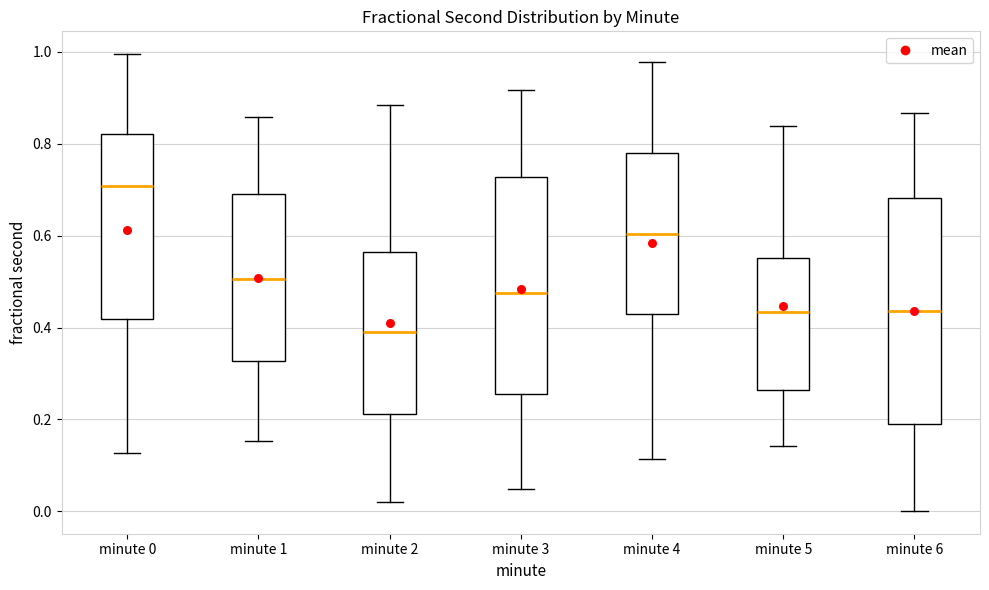

Where is the lower edge of the box for minute 3 on the y-axis? The values are not printed on the chart, so give them approximately, as read against the axis.

0.26